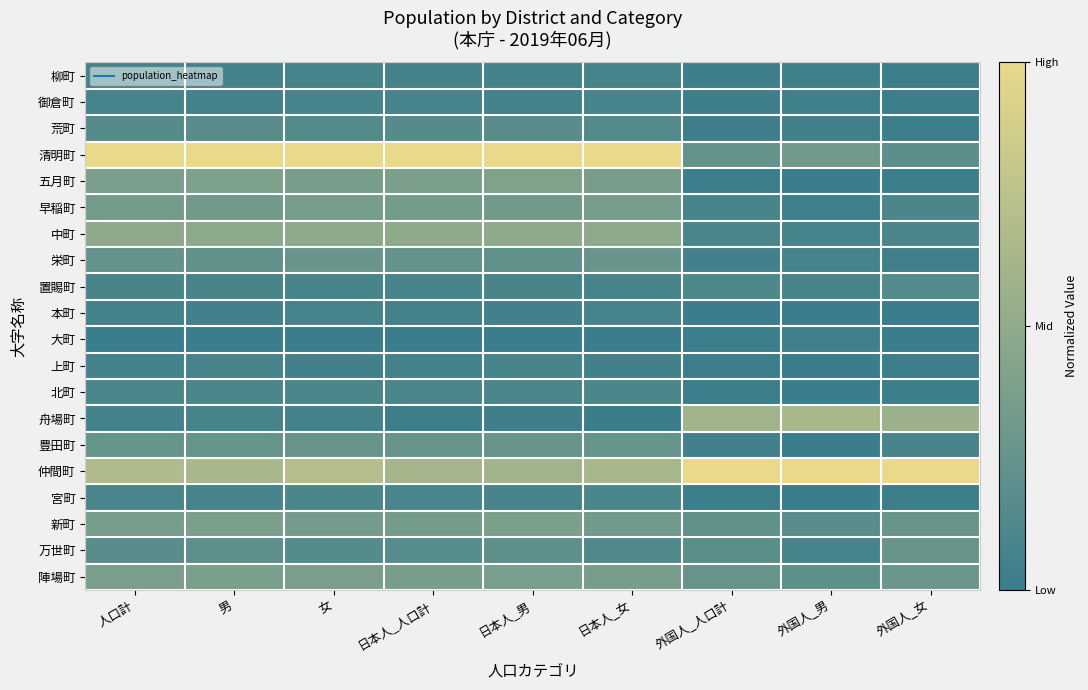

Rank the series at 外国人_女 from lowest to highest value.

本町, 大町, 柳町, 御倉町, 荒町, 五月町, 上町, 北町, 宮町, 栄町, 豊田町, 早稲町, 中町, 置賜町, 清明町, 新町, 万世町, 陣場町, 舟場町, 仲間町